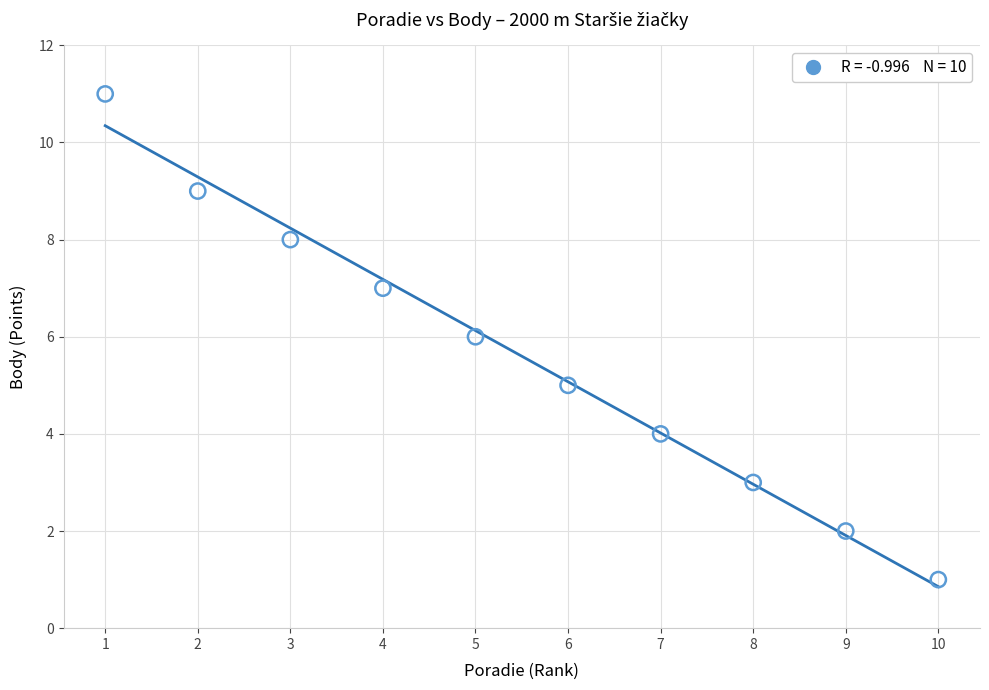

What is the range of X values (max minus min)?

9